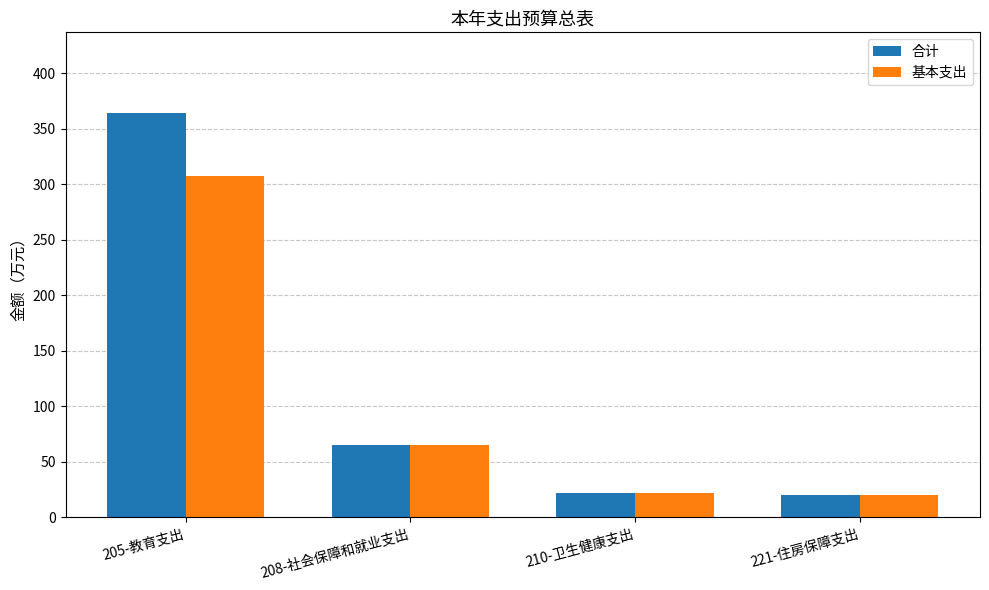

What is the difference between the 合计 values at 205-教育支出 and 221-住房保障支出?

344.2